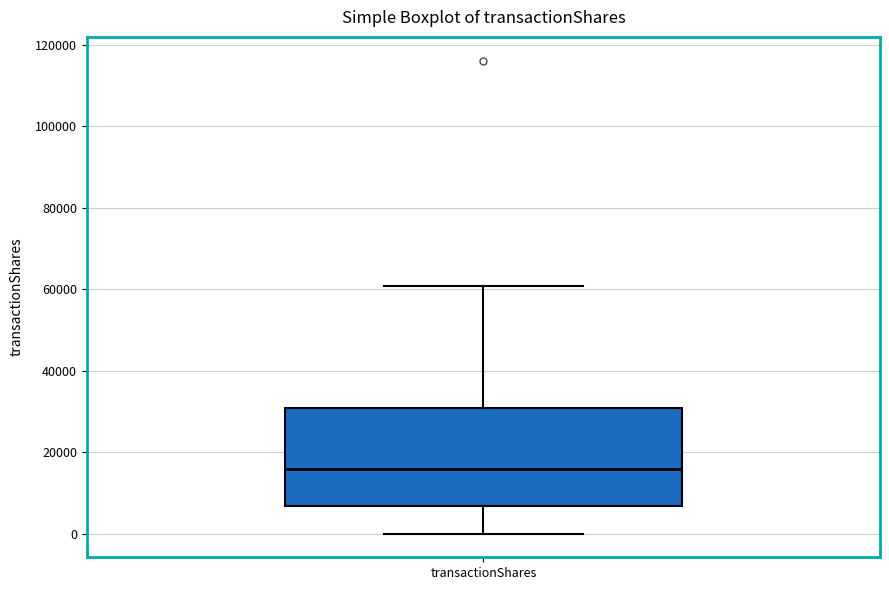

Where does the lower whisker of the box for transactionShares end on the y-axis? The values are not printed on the chart, so give them approximately, as read against the axis.

0